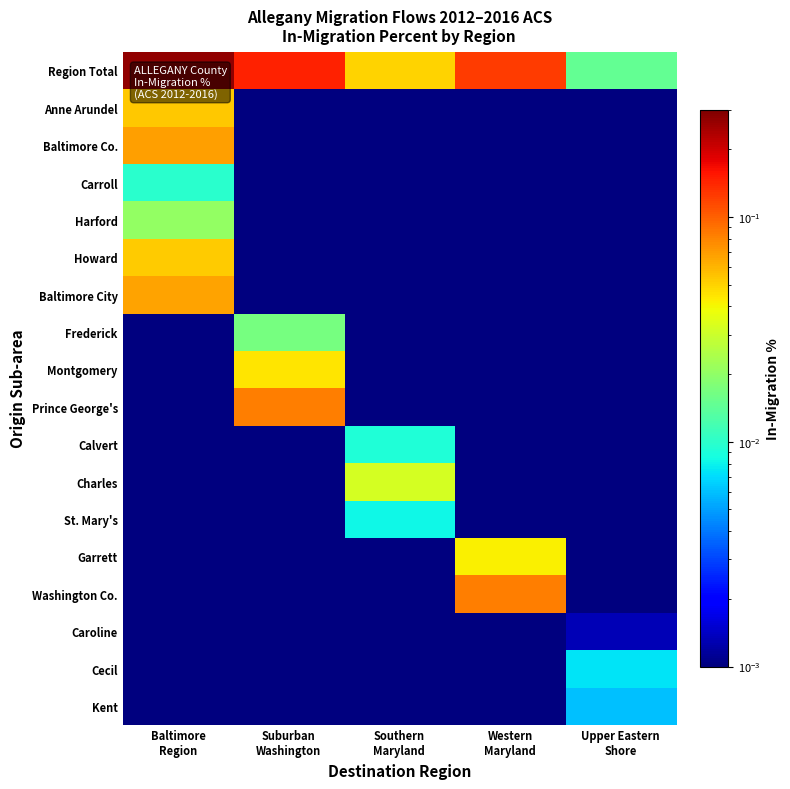

Reading right to left, what are all the values shown in this chart?

Region Total: Upper Eastern
Shore=0.0	Western
Maryland=0.1	Southern
Maryland=0.0	Suburban
Washington=0.1	Baltimore
Region=0.3
Anne Arundel: Upper Eastern
Shore=0.0	Western
Maryland=0.0	Southern
Maryland=0.0	Suburban
Washington=0.0	Baltimore
Region=0.1
Baltimore Co.: Upper Eastern
Shore=0.0	Western
Maryland=0.0	Southern
Maryland=0.0	Suburban
Washington=0.0	Baltimore
Region=0.1
Carroll: Upper Eastern
Shore=0.0	Western
Maryland=0.0	Southern
Maryland=0.0	Suburban
Washington=0.0	Baltimore
Region=0.0
Harford: Upper Eastern
Shore=0.0	Western
Maryland=0.0	Southern
Maryland=0.0	Suburban
Washington=0.0	Baltimore
Region=0.0
Howard: Upper Eastern
Shore=0.0	Western
Maryland=0.0	Southern
Maryland=0.0	Suburban
Washington=0.0	Baltimore
Region=0.1
Baltimore City: Upper Eastern
Shore=0.0	Western
Maryland=0.0	Southern
Maryland=0.0	Suburban
Washington=0.0	Baltimore
Region=0.1
Frederick: Upper Eastern
Shore=0.0	Western
Maryland=0.0	Southern
Maryland=0.0	Suburban
Washington=0.0	Baltimore
Region=0.0
Montgomery: Upper Eastern
Shore=0.0	Western
Maryland=0.0	Southern
Maryland=0.0	Suburban
Washington=0.0	Baltimore
Region=0.0
Prince George's: Upper Eastern
Shore=0.0	Western
Maryland=0.0	Southern
Maryland=0.0	Suburban
Washington=0.1	Baltimore
Region=0.0
Calvert: Upper Eastern
Shore=0.0	Western
Maryland=0.0	Southern
Maryland=0.0	Suburban
Washington=0.0	Baltimore
Region=0.0
Charles: Upper Eastern
Shore=0.0	Western
Maryland=0.0	Southern
Maryland=0.0	Suburban
Washington=0.0	Baltimore
Region=0.0
St. Mary's: Upper Eastern
Shore=0.0	Western
Maryland=0.0	Southern
Maryland=0.0	Suburban
Washington=0.0	Baltimore
Region=0.0
Garrett: Upper Eastern
Shore=0.0	Western
Maryland=0.0	Southern
Maryland=0.0	Suburban
Washington=0.0	Baltimore
Region=0.0
Washington Co.: Upper Eastern
Shore=0.0	Western
Maryland=0.1	Southern
Maryland=0.0	Suburban
Washington=0.0	Baltimore
Region=0.0
Caroline: Upper Eastern
Shore=0.0	Western
Maryland=0.0	Southern
Maryland=0.0	Suburban
Washington=0.0	Baltimore
Region=0.0
Cecil: Upper Eastern
Shore=0.0	Western
Maryland=0.0	Southern
Maryland=0.0	Suburban
Washington=0.0	Baltimore
Region=0.0
Kent: Upper Eastern
Shore=0.0	Western
Maryland=0.0	Southern
Maryland=0.0	Suburban
Washington=0.0	Baltimore
Region=0.0